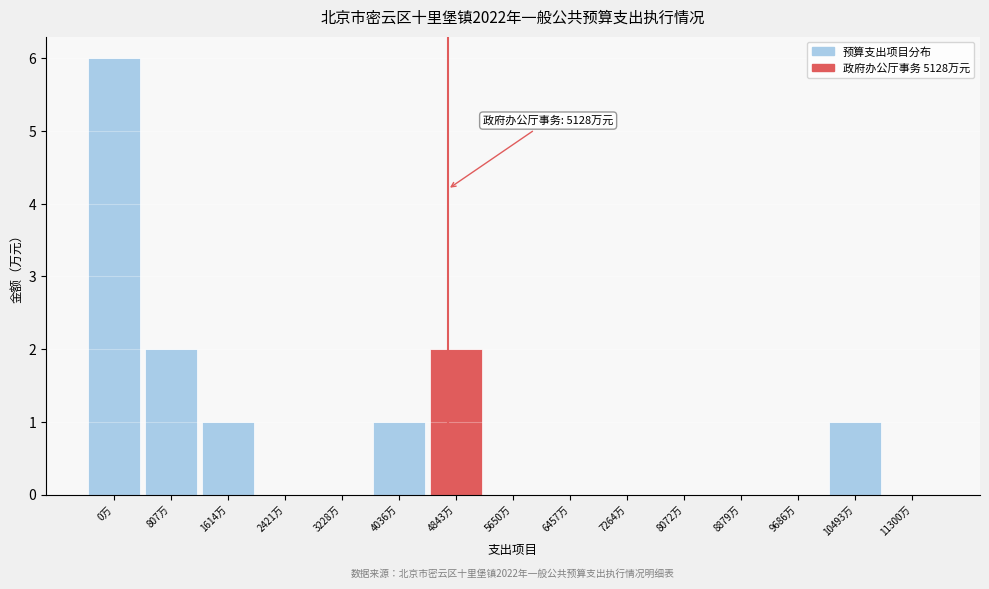

Reading left to right, list all the values displayed in this chart.

0万=6	807万=2	1614万=1	2421万=0	3228万=0	4036万=1	4843万=2	5650万=0	6457万=0	7264万=0	8072万=0	8879万=0	9686万=0	10493万=1	11300万=0